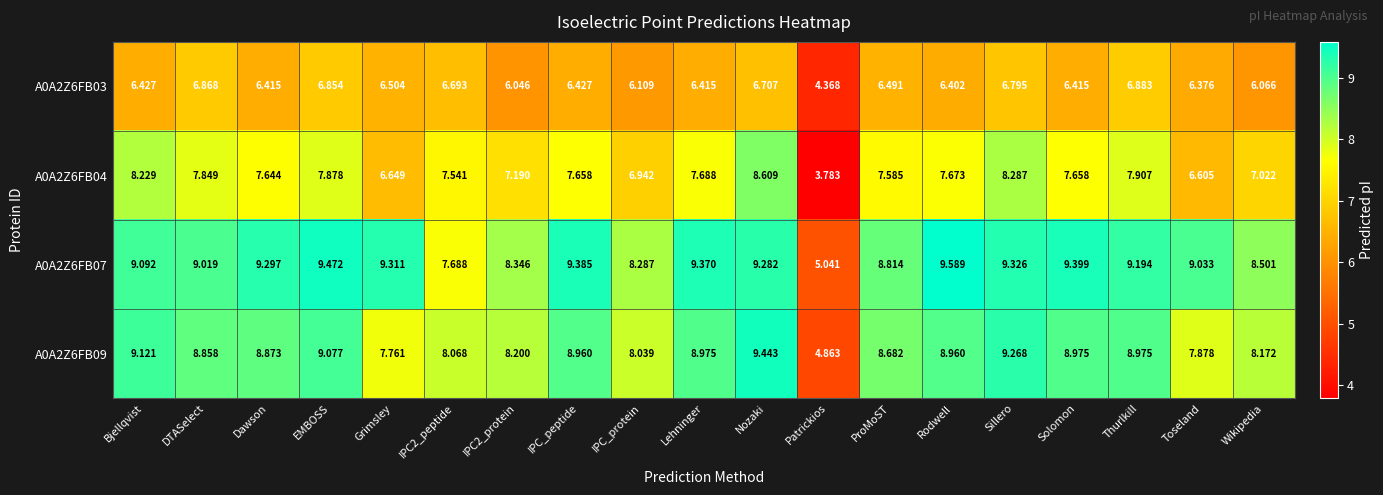

At which category does the chart reach its peak across all series?

Rodwell